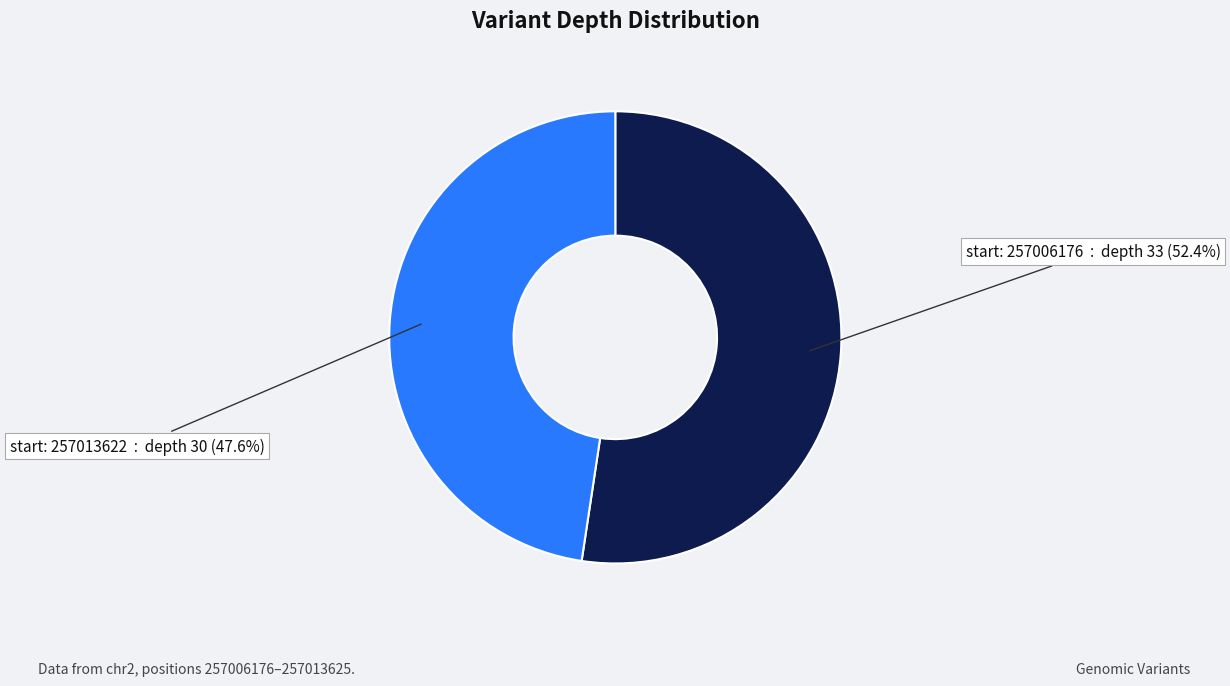

Does any single category account for the majority?

Yes